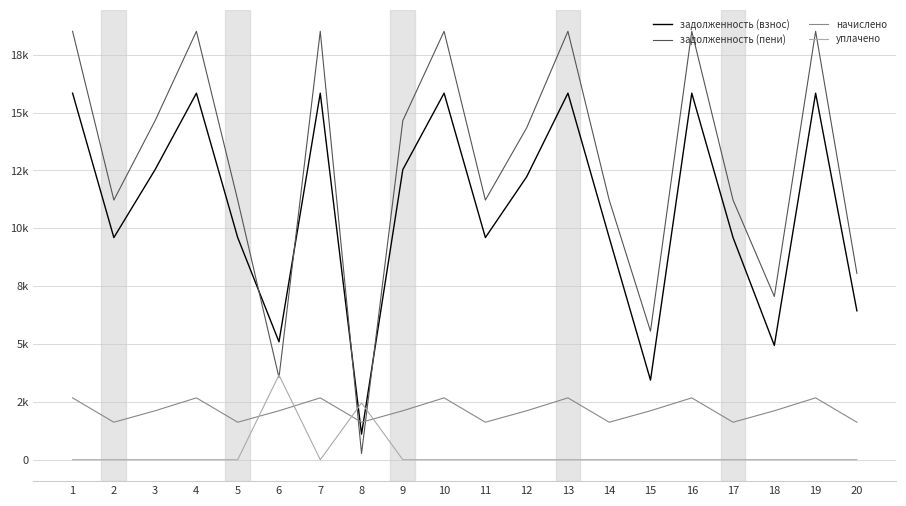

Does the chart have visible grid lines?

Yes